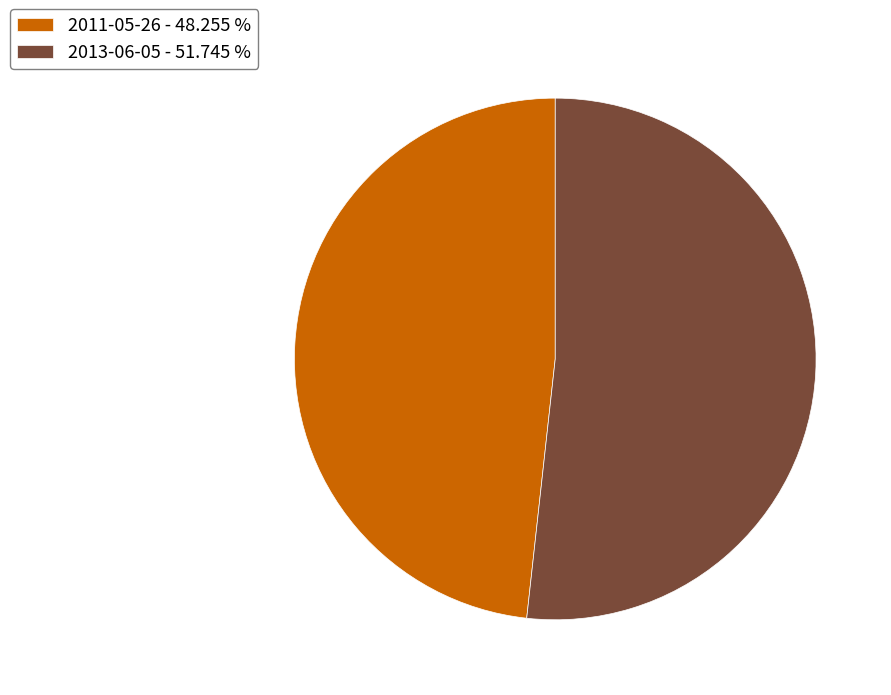

Rank the categories by value from lowest to highest.

2011-05-26, 2013-06-05